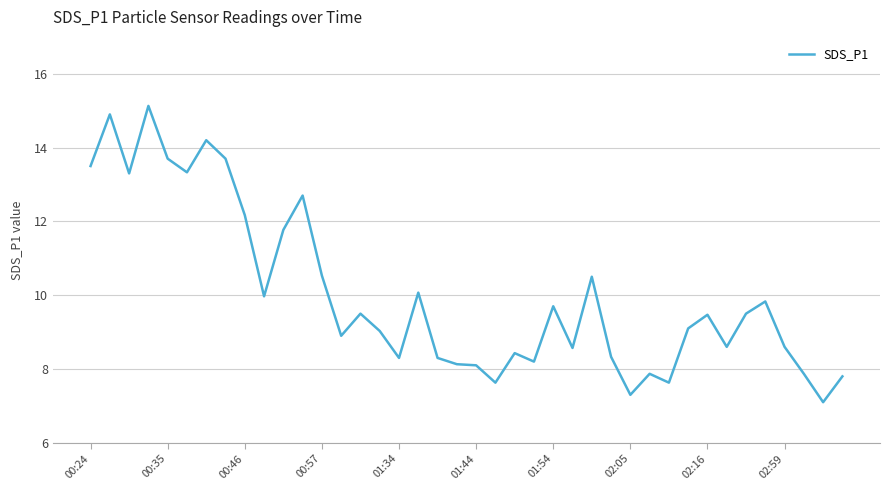

What is the minimum value shown in the chart?

7.1